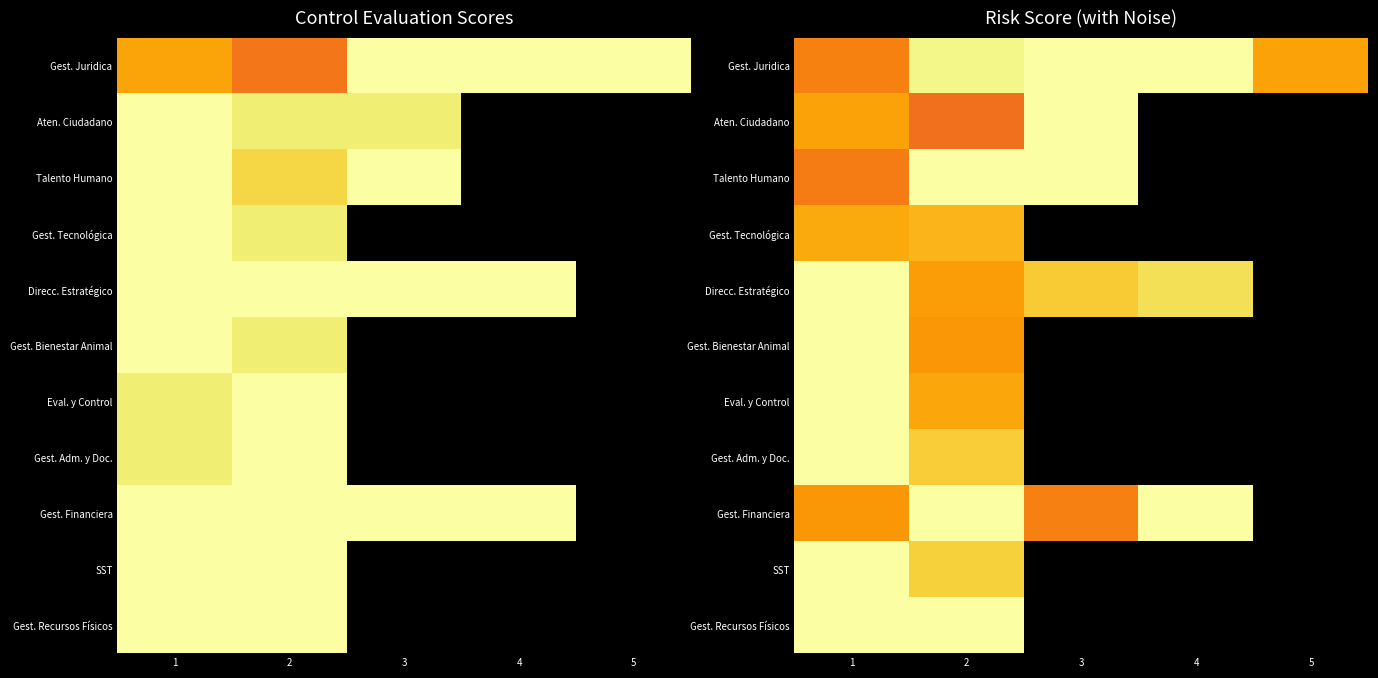

List the series in order of their peak value, highest first.

Gest. Juridica, Aten. Ciudadano, Talento Humano, Direcc. Estratégico, Gest. Bienestar Animal, Eval. y Control, Gest. Adm. y Doc., Gest. Financiera, SST, Gest. Recursos Físicos, Gest. Tecnológica